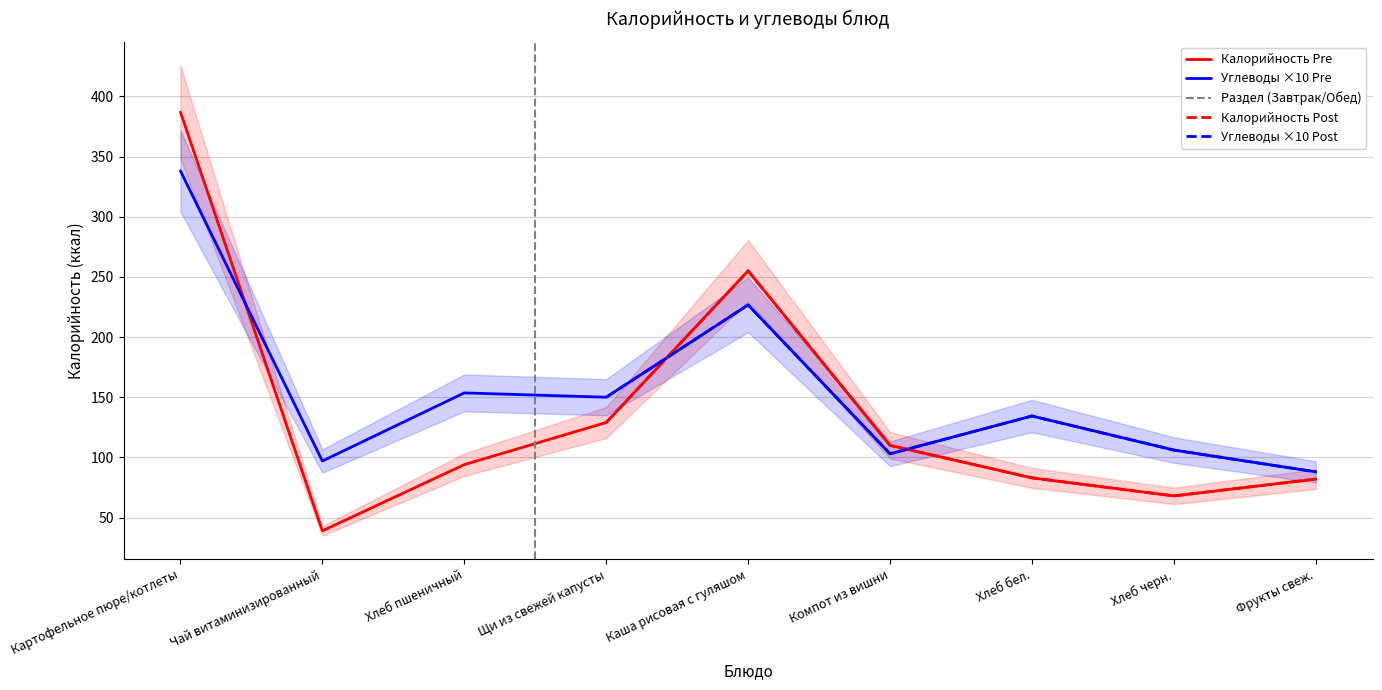

At how many categories does at least one series exceed 170?

2